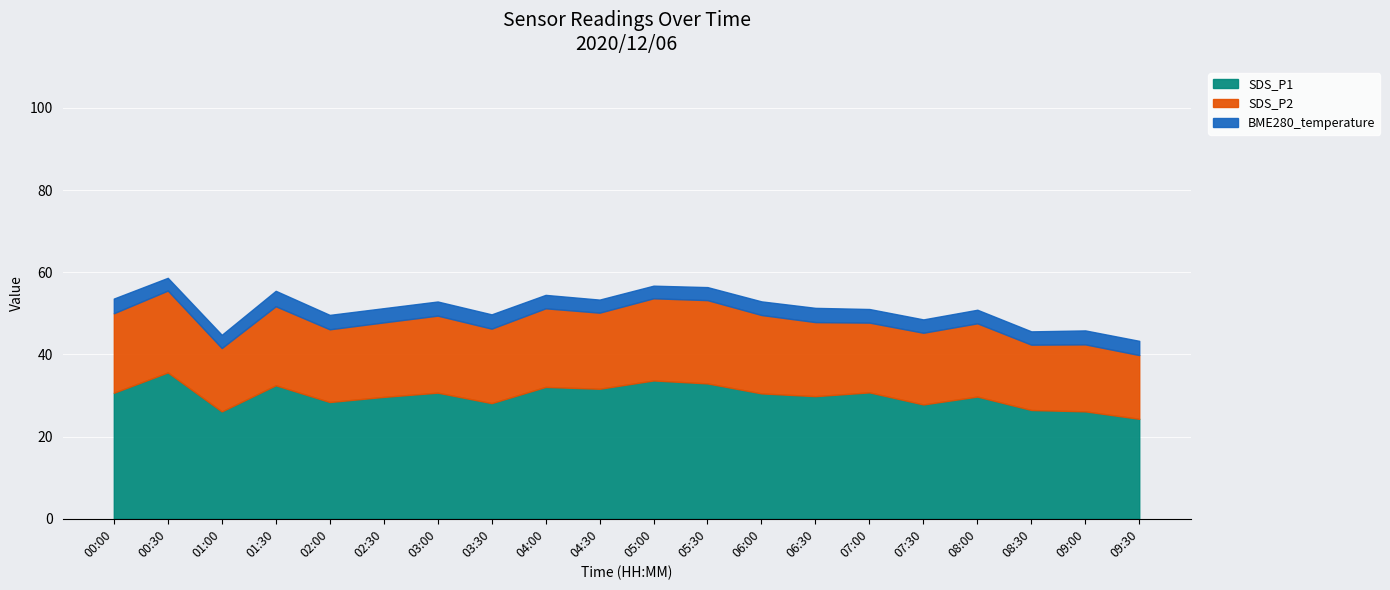

Is it true that BME280_temperature equals 2.2 at 05:30?

False